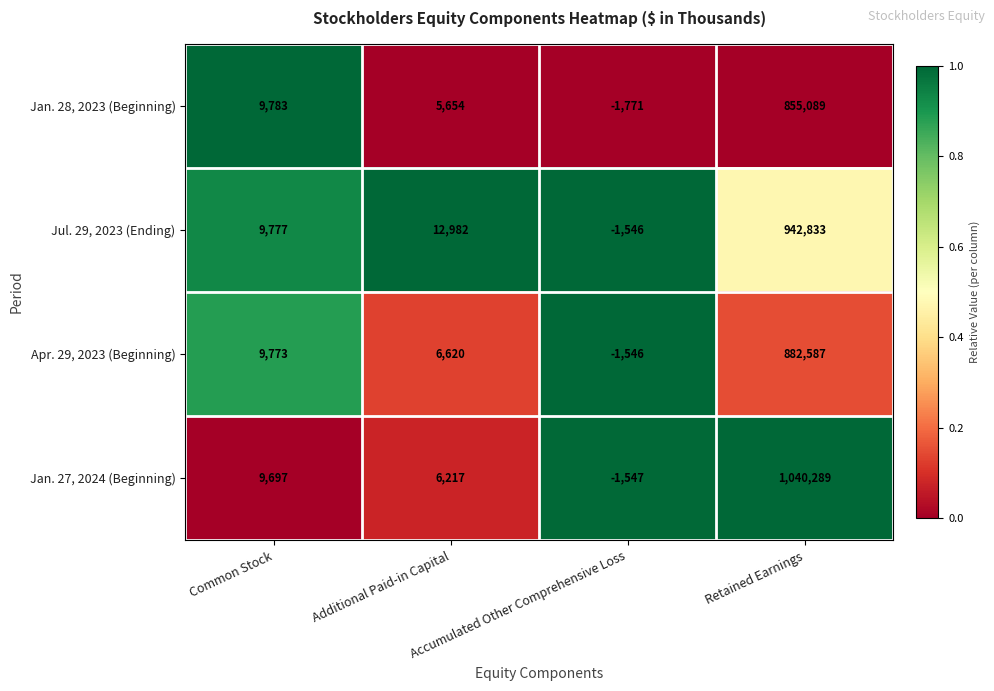

List the series in order of their peak value, highest first.

Jan. 27, 2024 (Beginning), Jul. 29, 2023 (Ending), Apr. 29, 2023 (Beginning), Jan. 28, 2023 (Beginning)